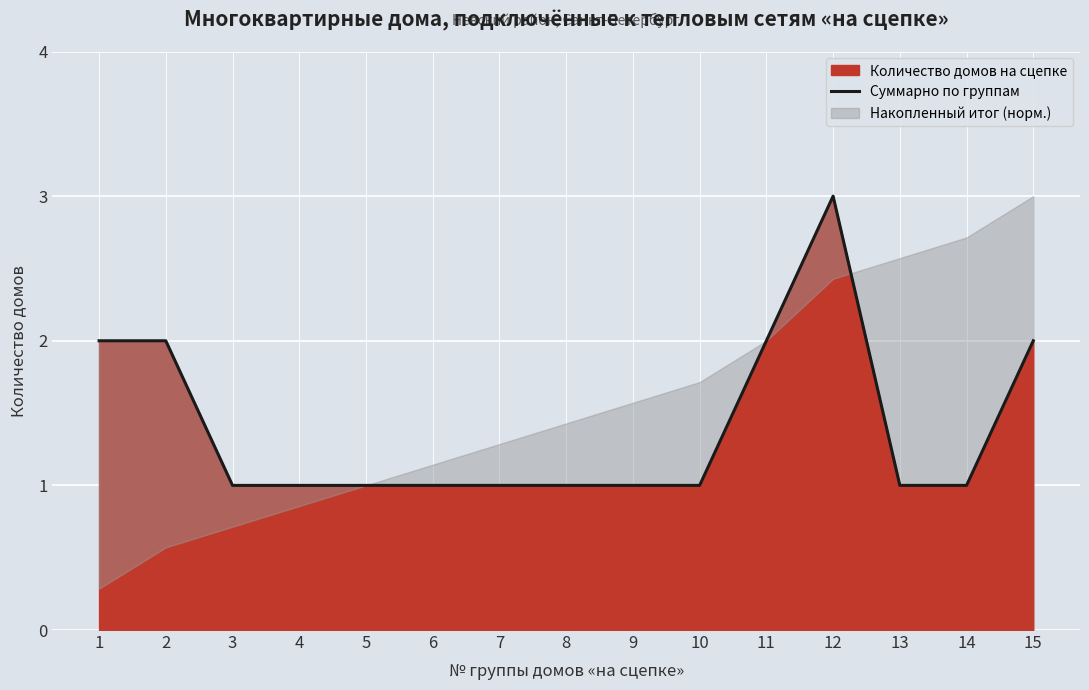

What is the maximum value shown in the chart?

3